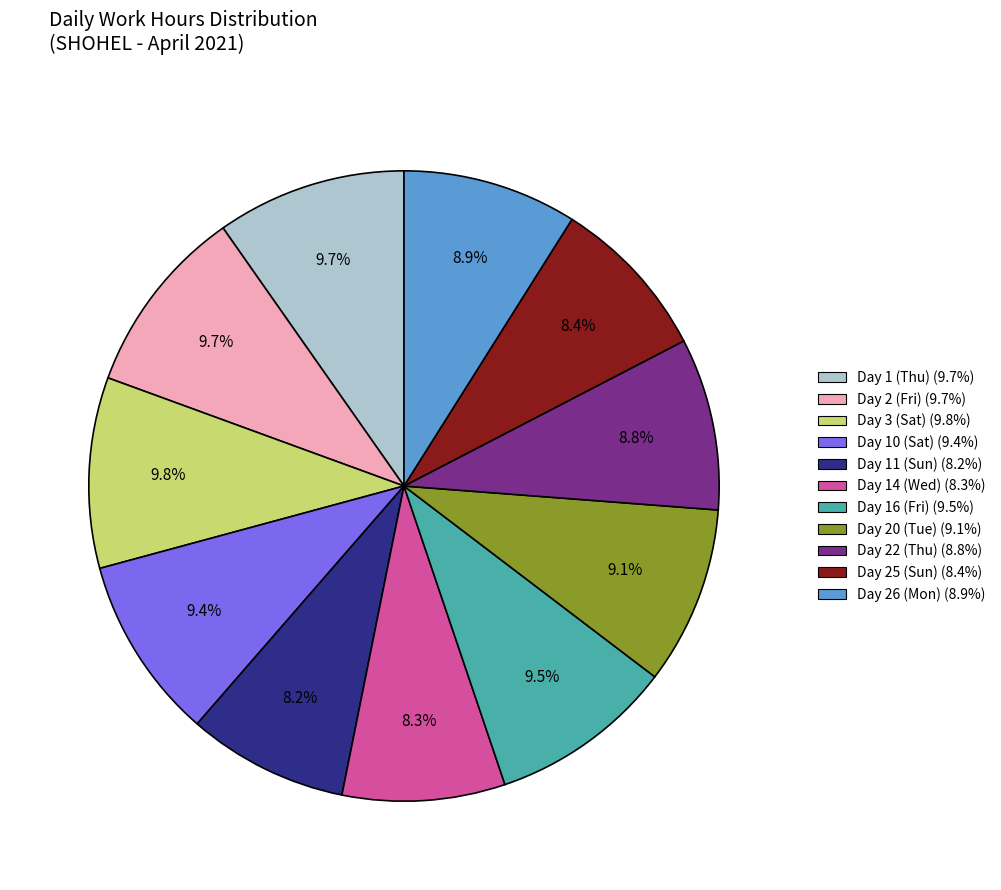

Approximately how many times larger is the value at Day 2 (Fri) (9.7%) compared to Day 1 (Thu) (9.7%)?

1.0